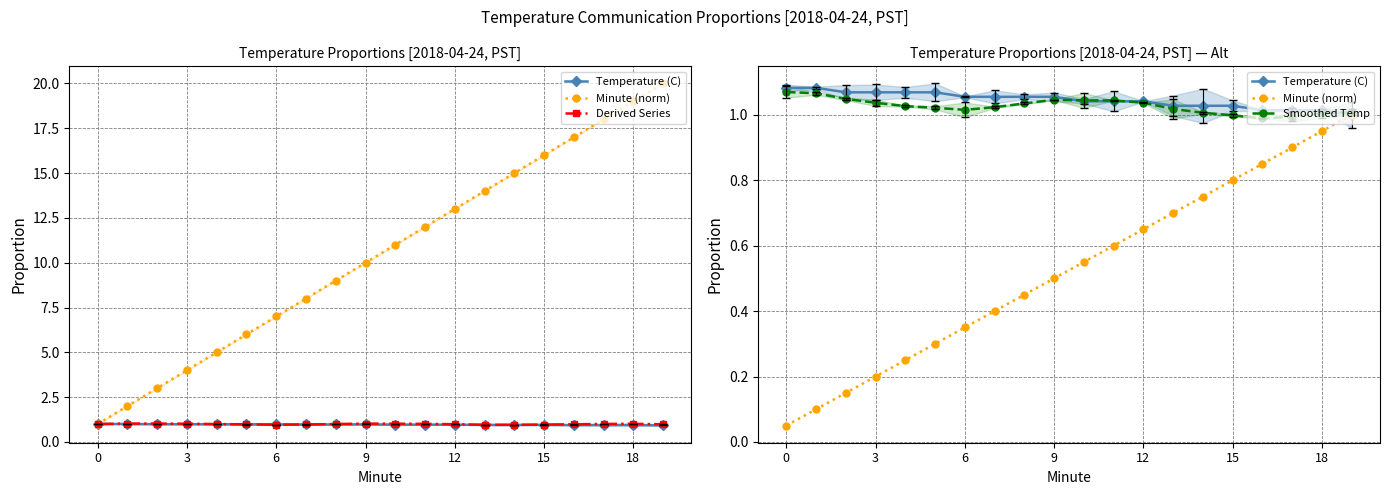

Count the number of categories in the chart.

20